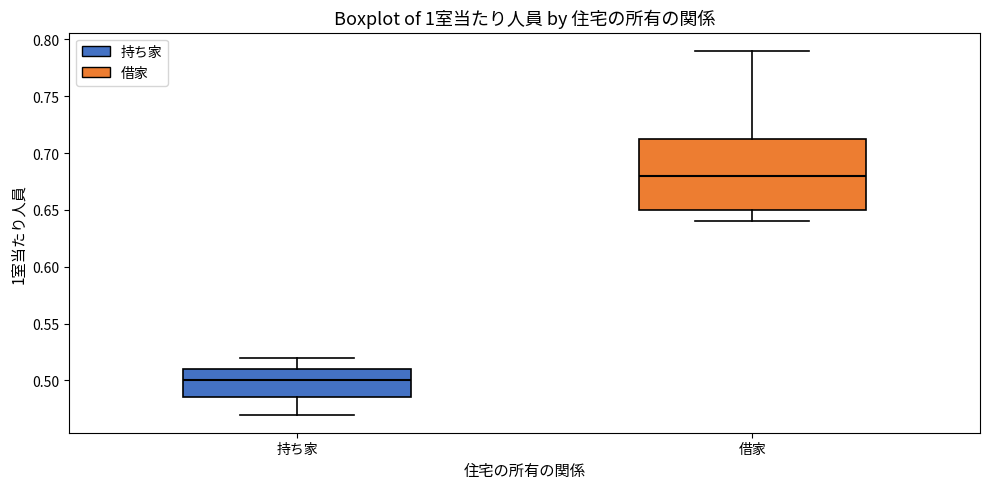

Reading left to right, transcribe this box plot: for each box, give where its median line is, the range the box spans, and where its two whiskers end, as read against the y-axis. The values are not printed on the chart, so give them approximately, as read against the axis.

持ち家: median 0.500, box 0.485 to 0.510, whiskers 0.470 to 0.520
借家: median 0.680, box 0.650 to 0.715, whiskers 0.640 to 0.790